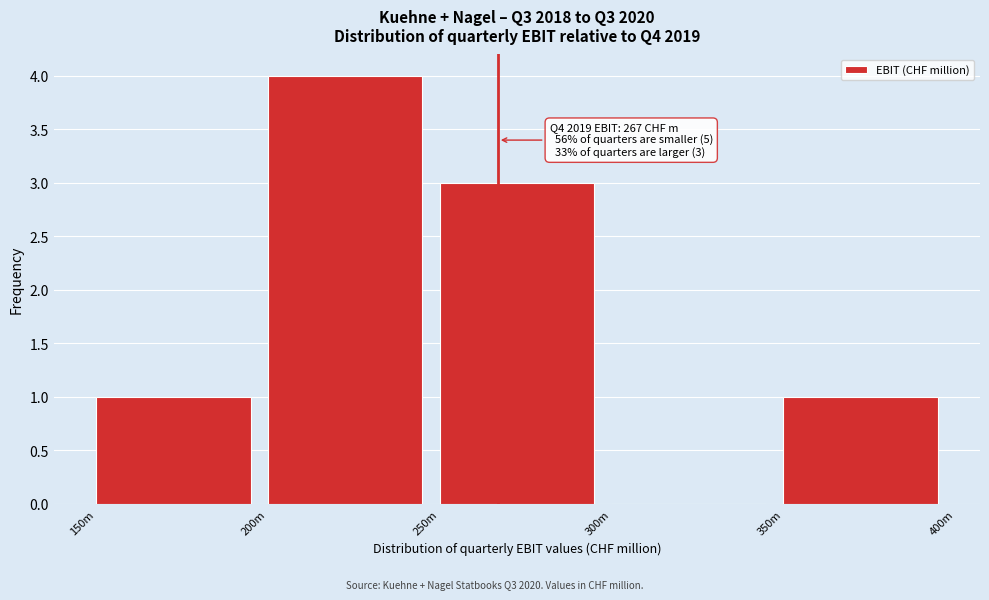

Reading left to right, what are all the values shown in this chart?

150m=1	200m=4	250m=3	300m=0	350m=1